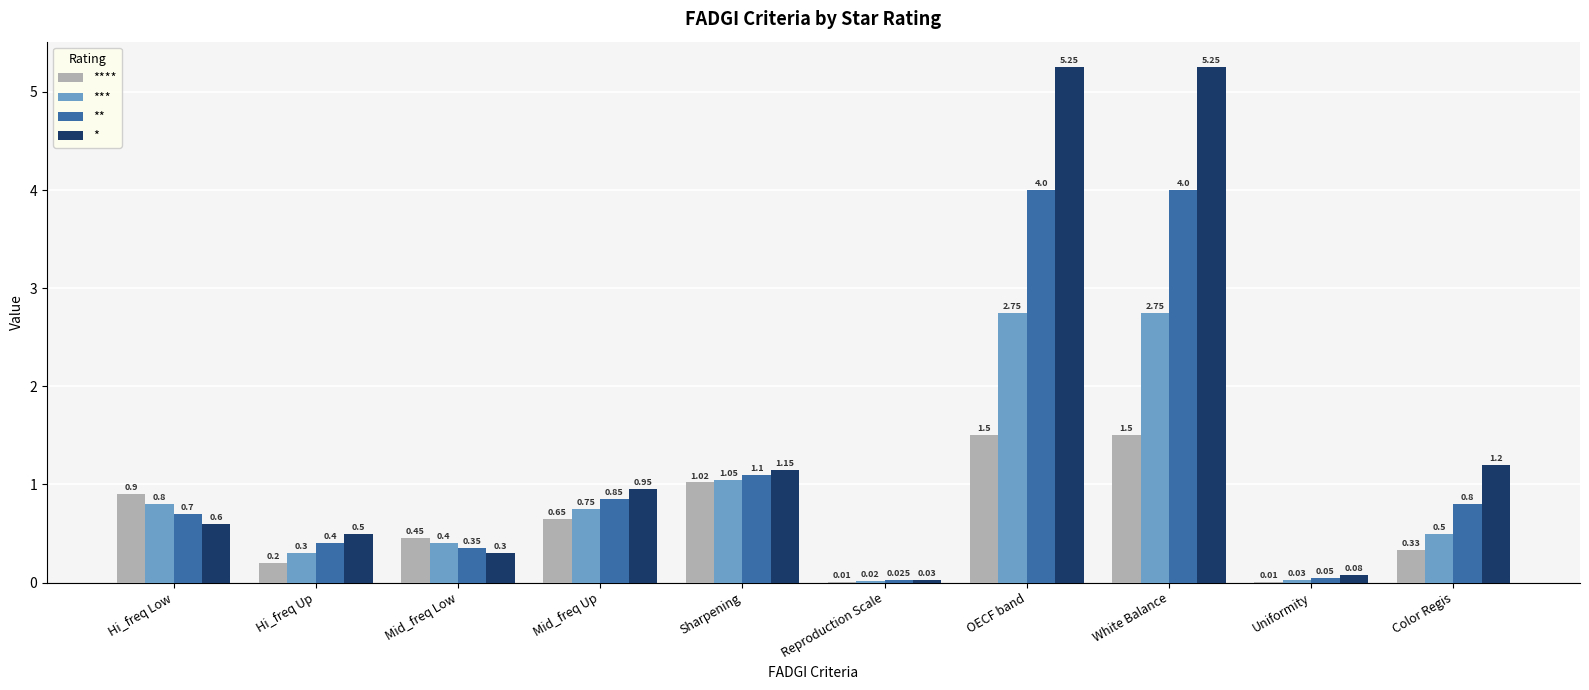

Which series changed the most between Mid_freq Up and OECF band?

*